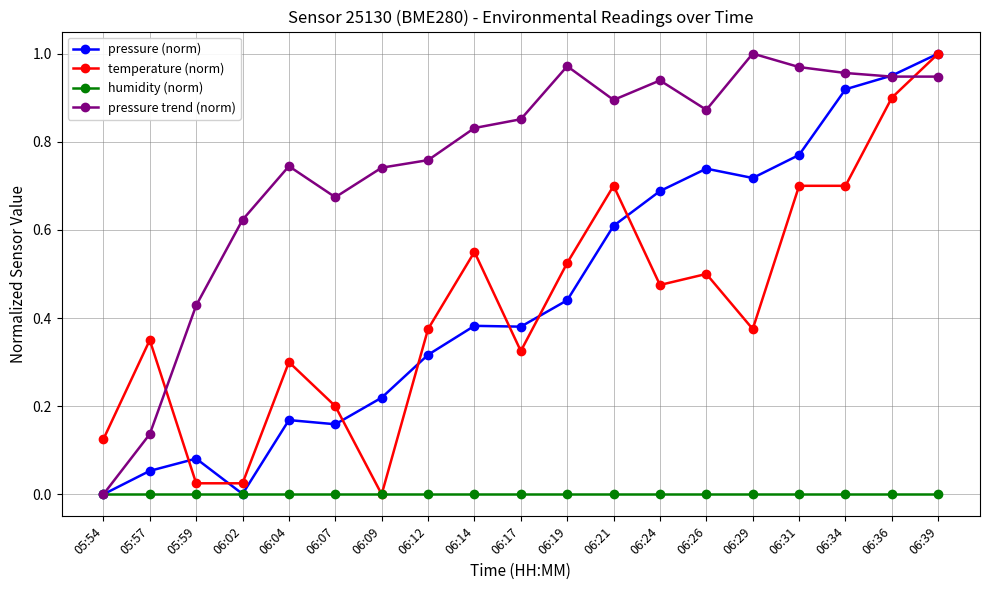

What position from the left is 06:09?

7